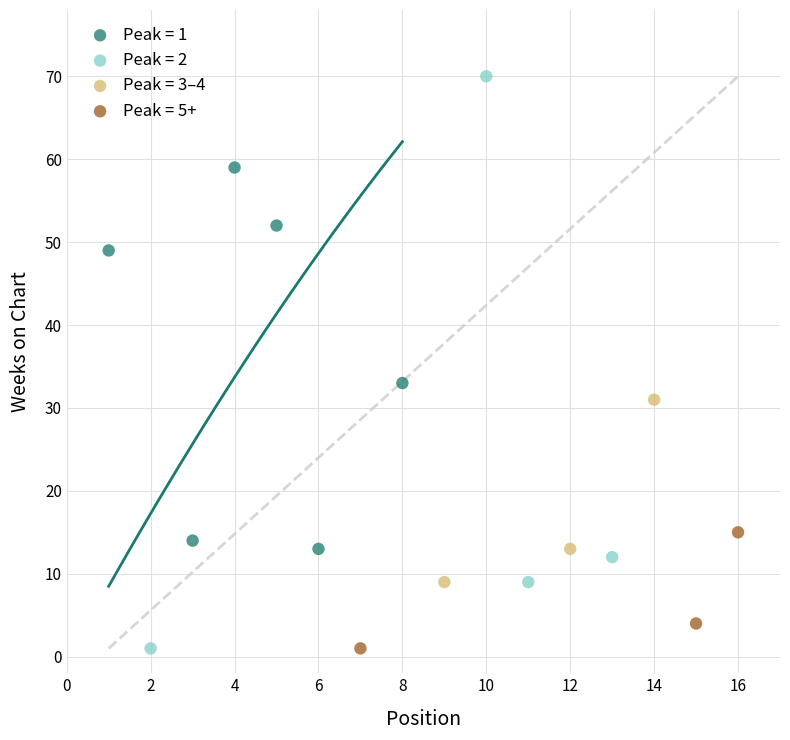

Which series has the largest Y range (max minus min)?

Peak = 2